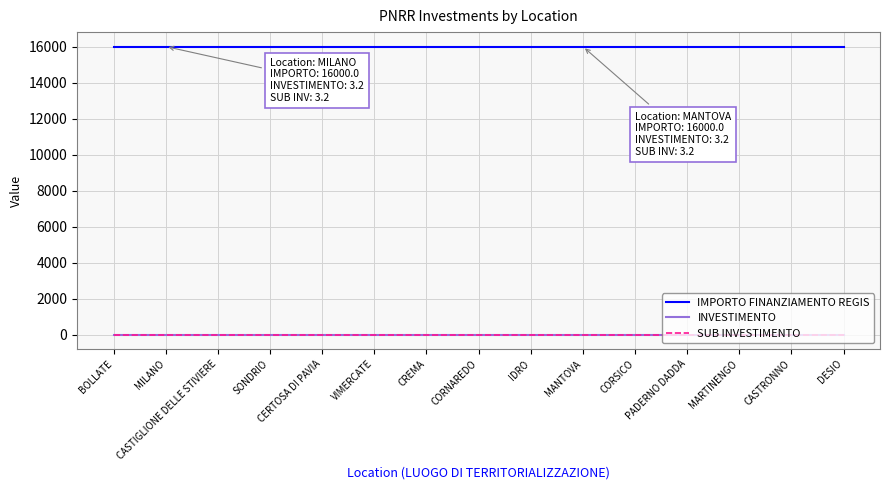

Rank the series by their maximum value, from lowest to highest.

INVESTIMENTO, SUB INVESTIMENTO, IMPORTO FINANZIAMENTO REGIS